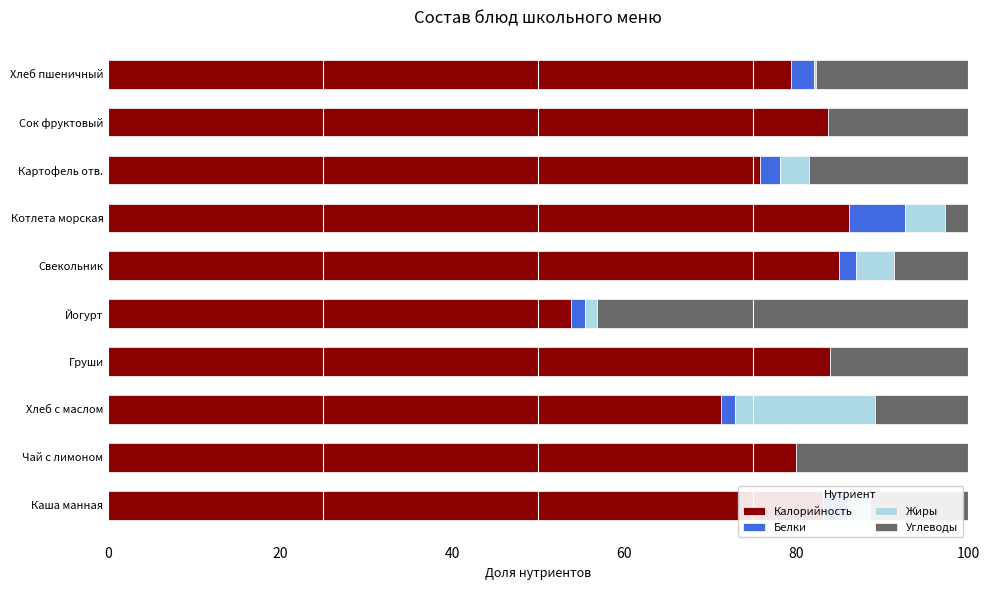

The value of Калорийность at Йогурт is 89.6. True or false?

False